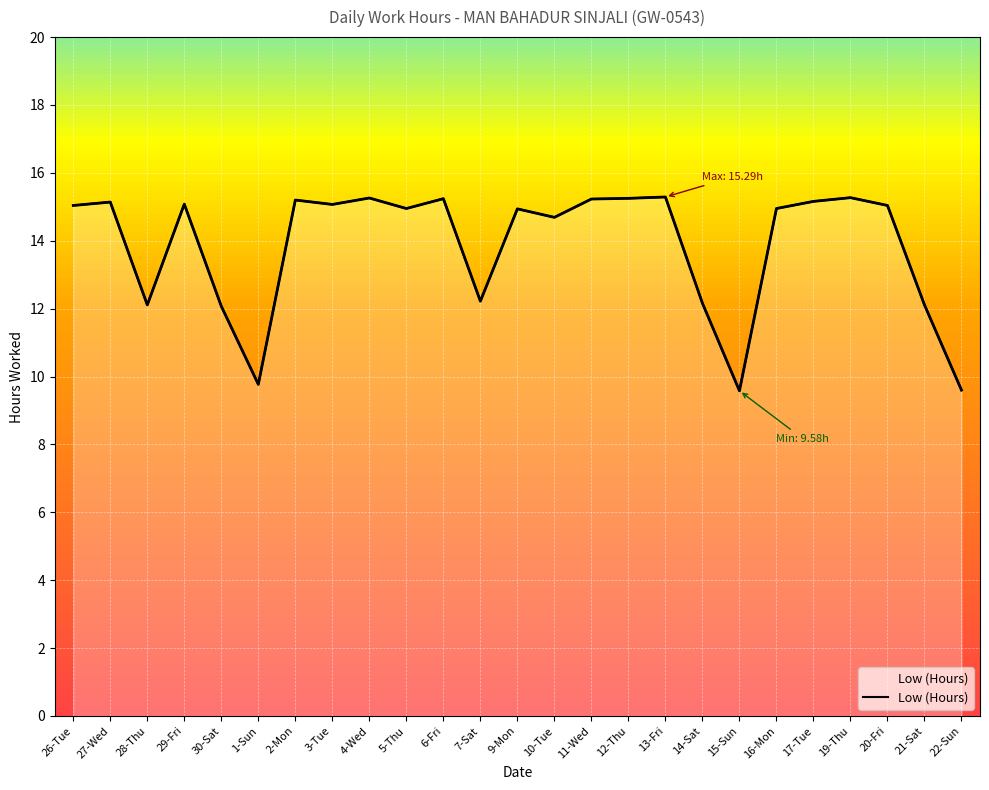

Reading left to right, list all the values displayed in this chart.

26-Tue=15.0	27-Wed=15.1	28-Thu=12.1	29-Fri=15.1	30-Sat=12.1	1-Sun=9.8	2-Mon=15.2	3-Tue=15.1	4-Wed=15.3	5-Thu=14.9	6-Fri=15.2	7-Sat=12.2	9-Mon=14.9	10-Tue=14.7	11-Wed=15.2	12-Thu=15.2	13-Fri=15.3	14-Sat=12.2	15-Sun=9.6	16-Mon=14.9	17-Tue=15.2	19-Thu=15.3	20-Fri=15.0	21-Sat=12.1	22-Sun=9.6